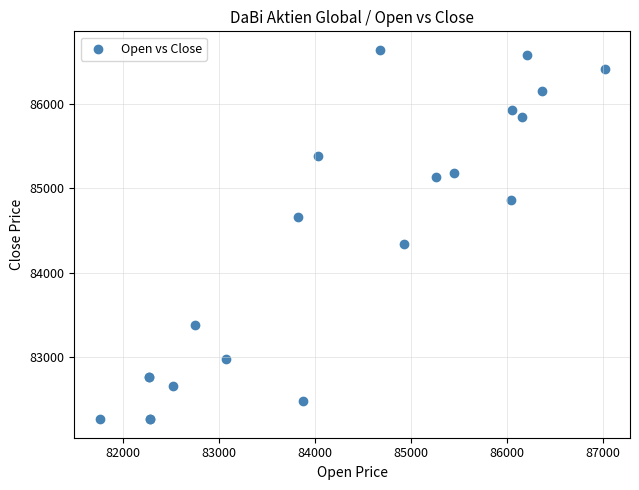

What Y value in the scatter plot is closest to 84453?

84338